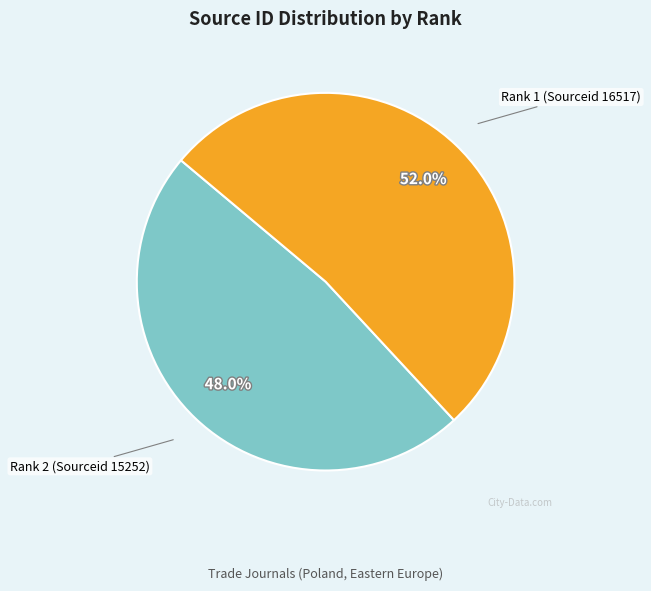

Is there a majority slice in this chart?

Yes